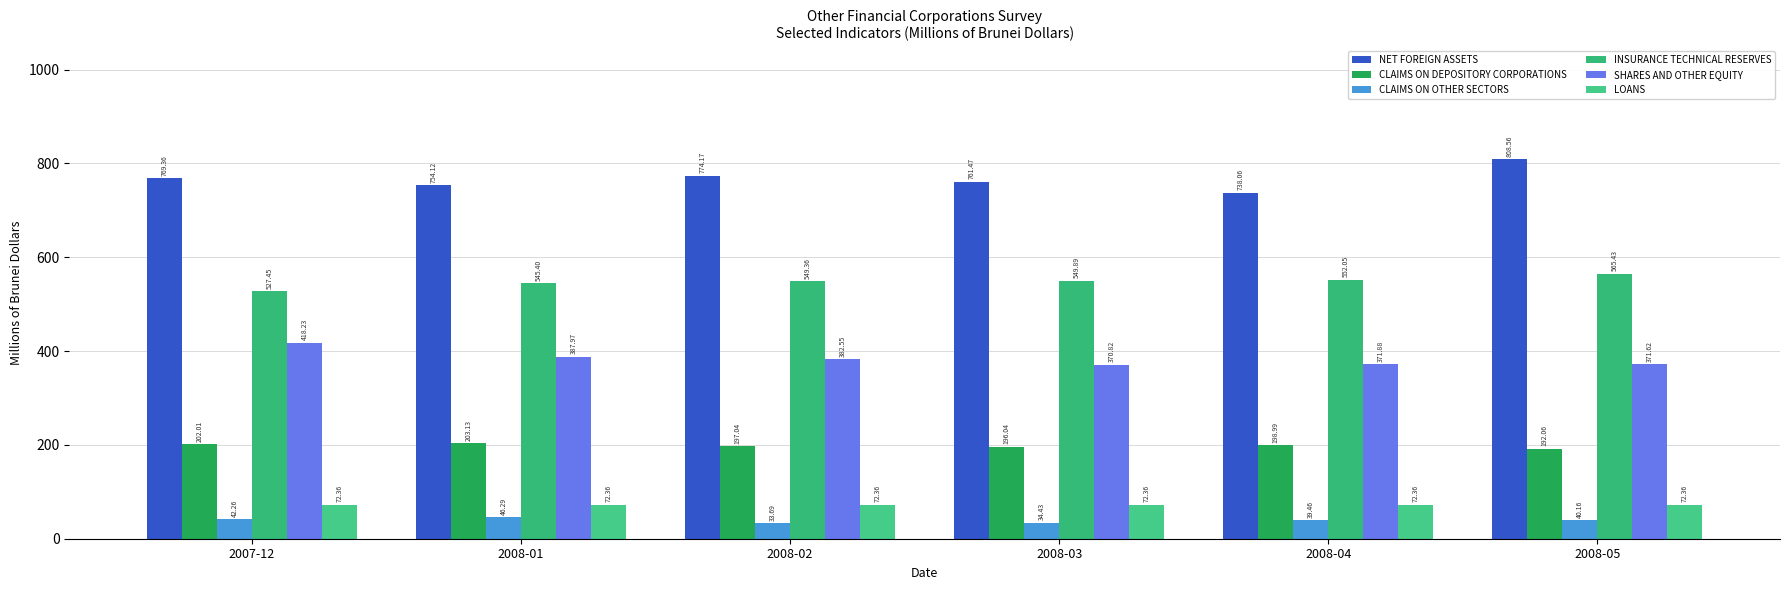

What is the difference between the maximum and minimum values in the INSURANCE TECHNICAL RESERVES series?

38.0